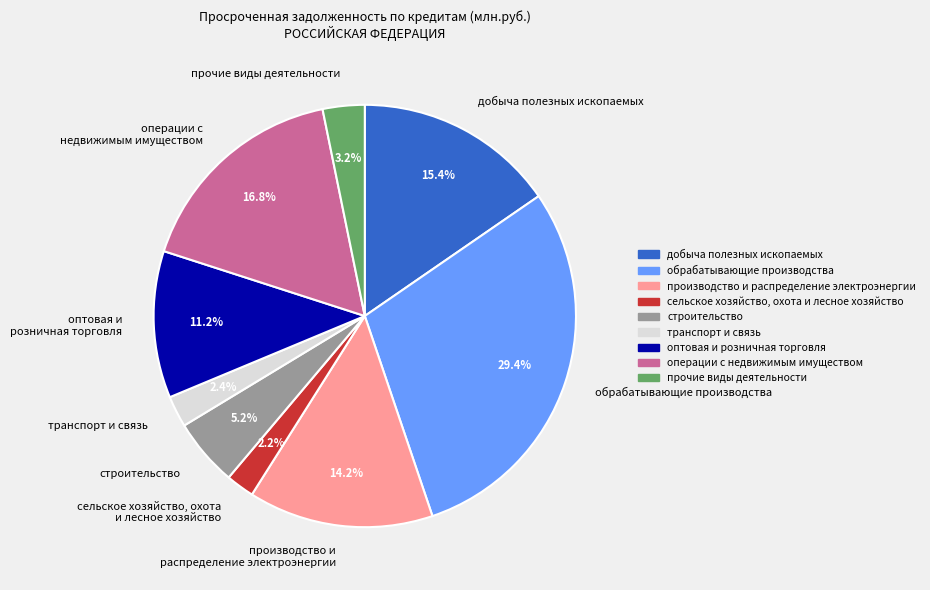

Combined, do производство и распределение электроэнергии and оптовая и розничная торговля account for over 50%?

No